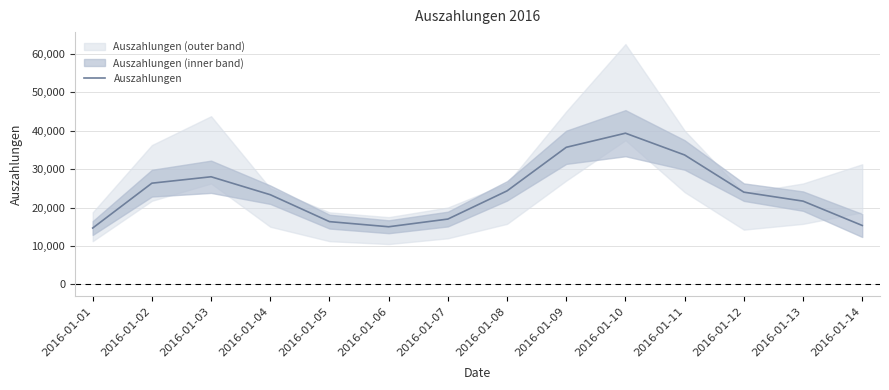

What is the value of the 6th point from the left?

15000.0